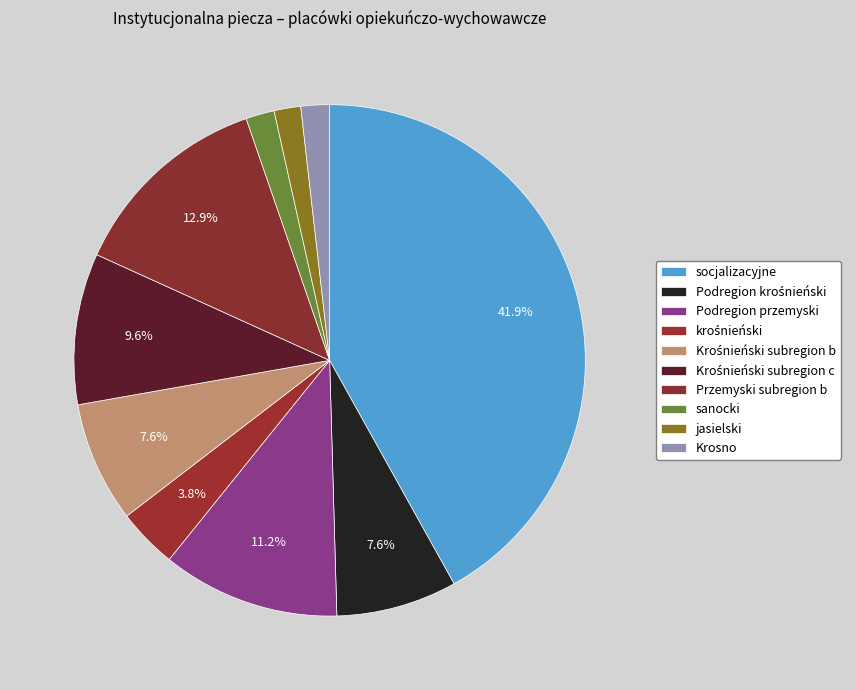

Which category has the smallest portion of the pie?

jasielski